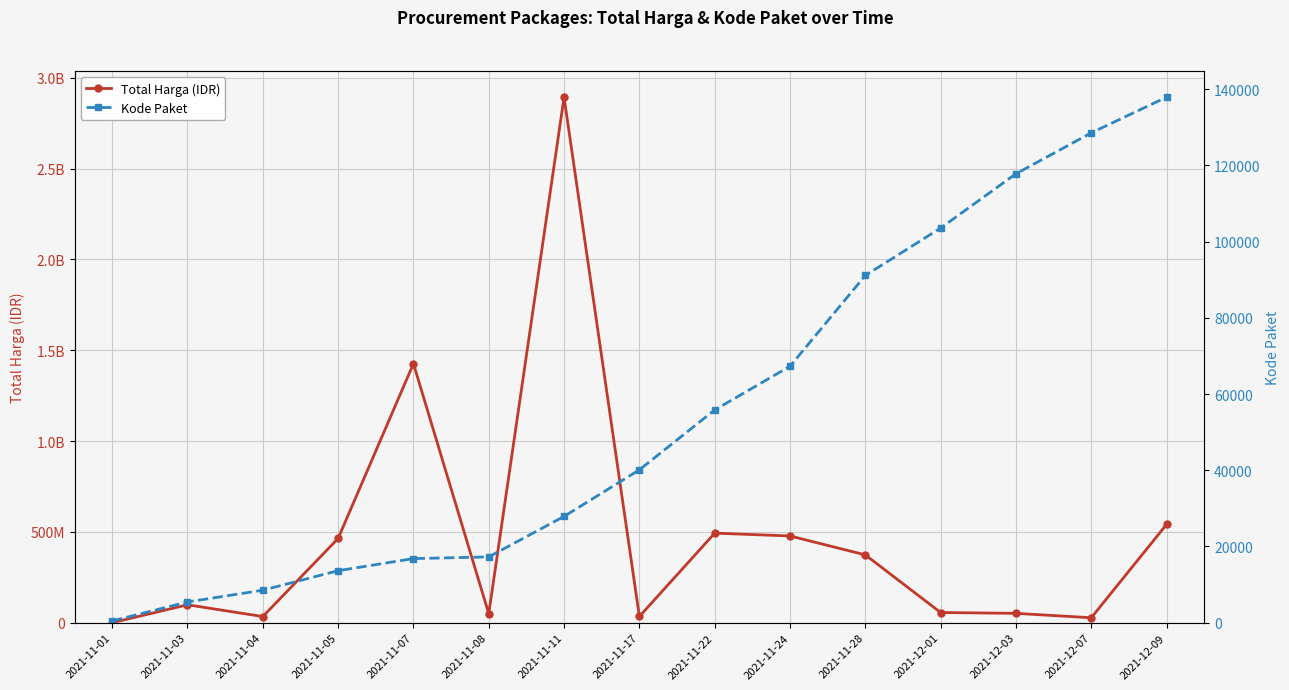

What is the total value across all series at 2021-11-07?

1425884723